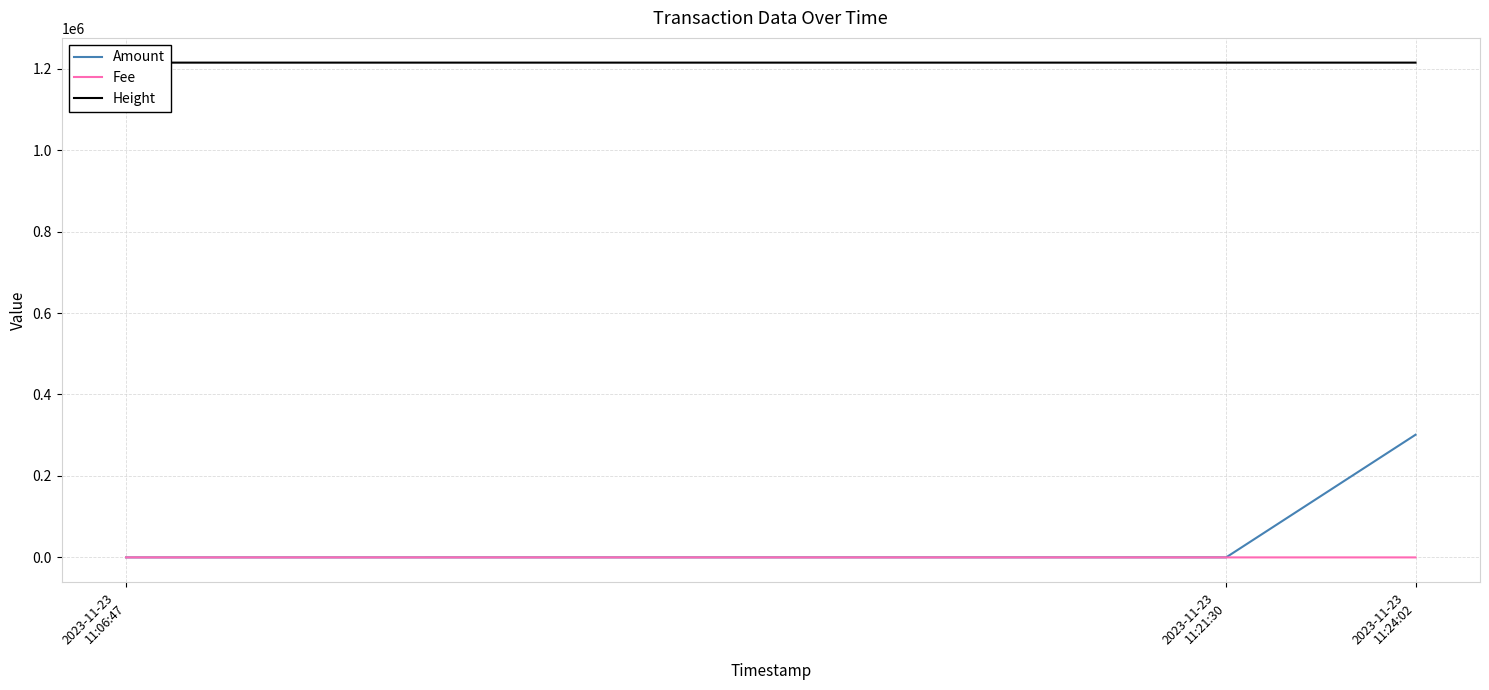

Is this an area chart (filled region under the line)?

No